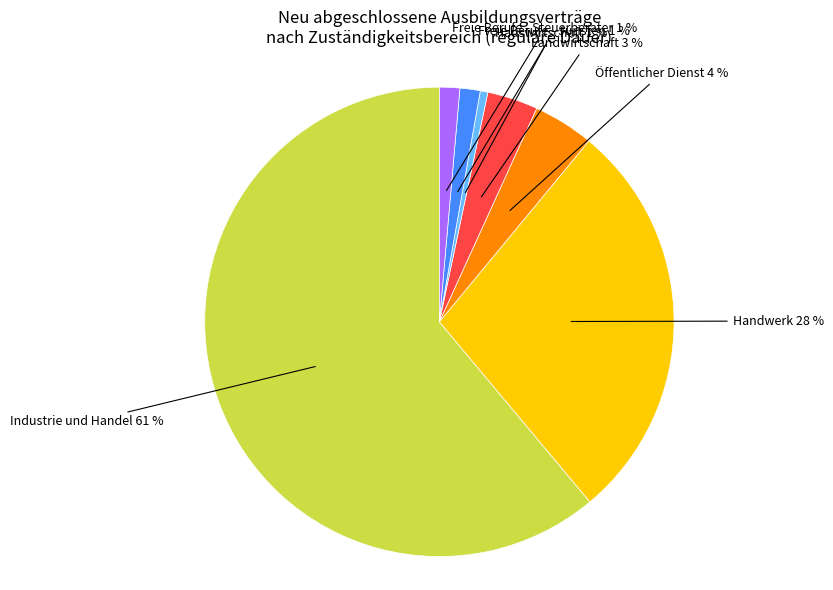

Is there any slice that represents more than half of the pie?

Yes